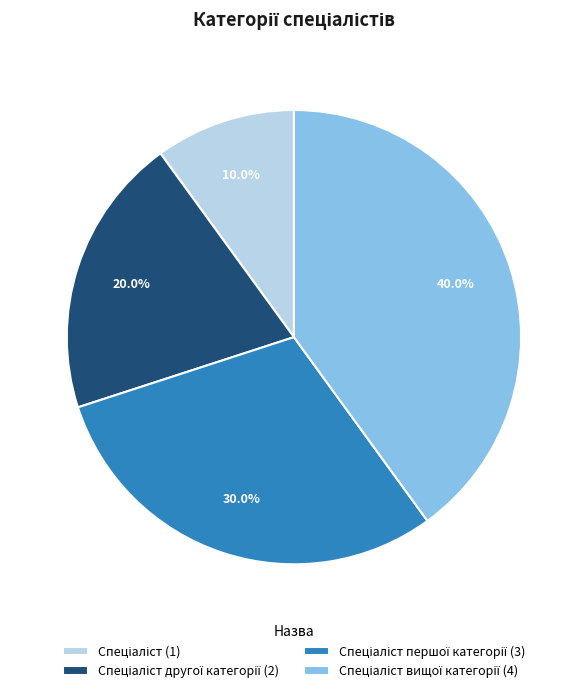

Does any single category account for the majority?

No